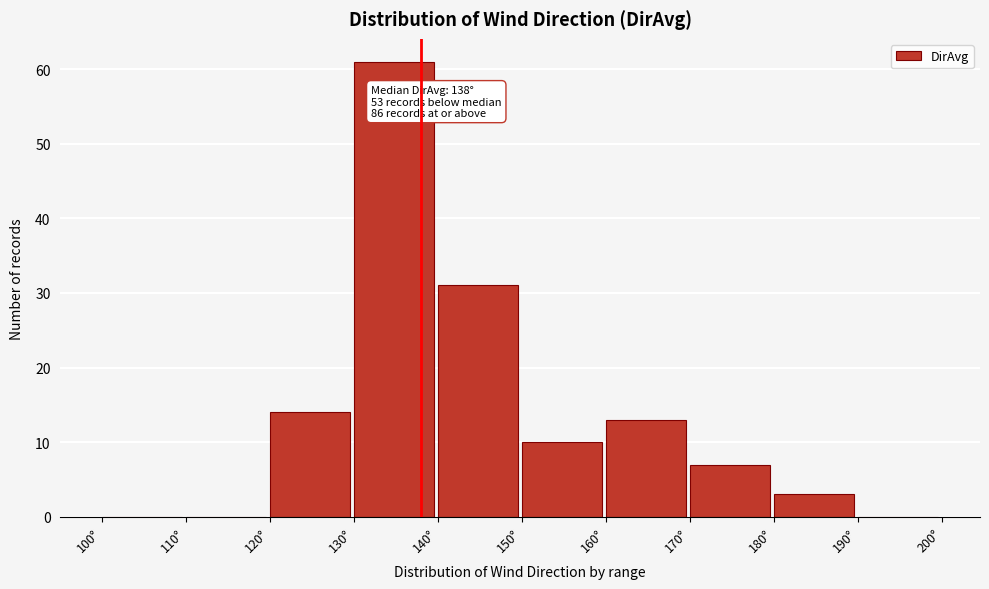

Which range on the x-axis has the tallest bar?

130 to 140